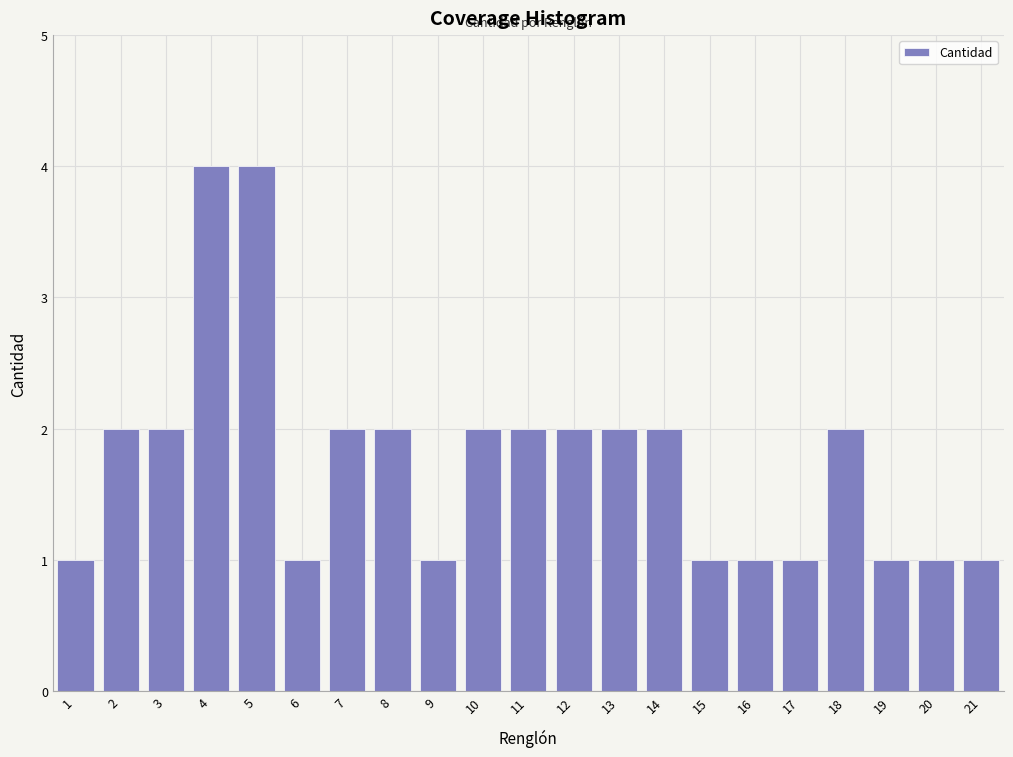

Reading left to right, extract all data points from this chart.

1=1	2=2	3=2	4=4	5=4	6=1	7=2	8=2	9=1	10=2	11=2	12=2	13=2	14=2	15=1	16=1	17=1	18=2	19=1	20=1	21=1